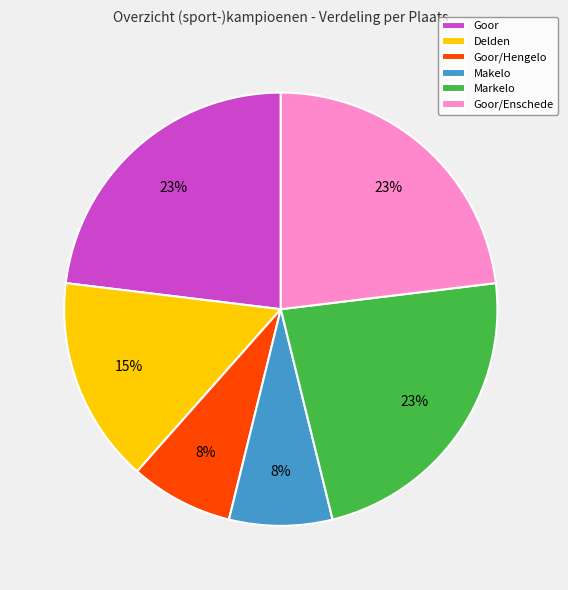

Is it true that Delden is 28% of the pie?

False